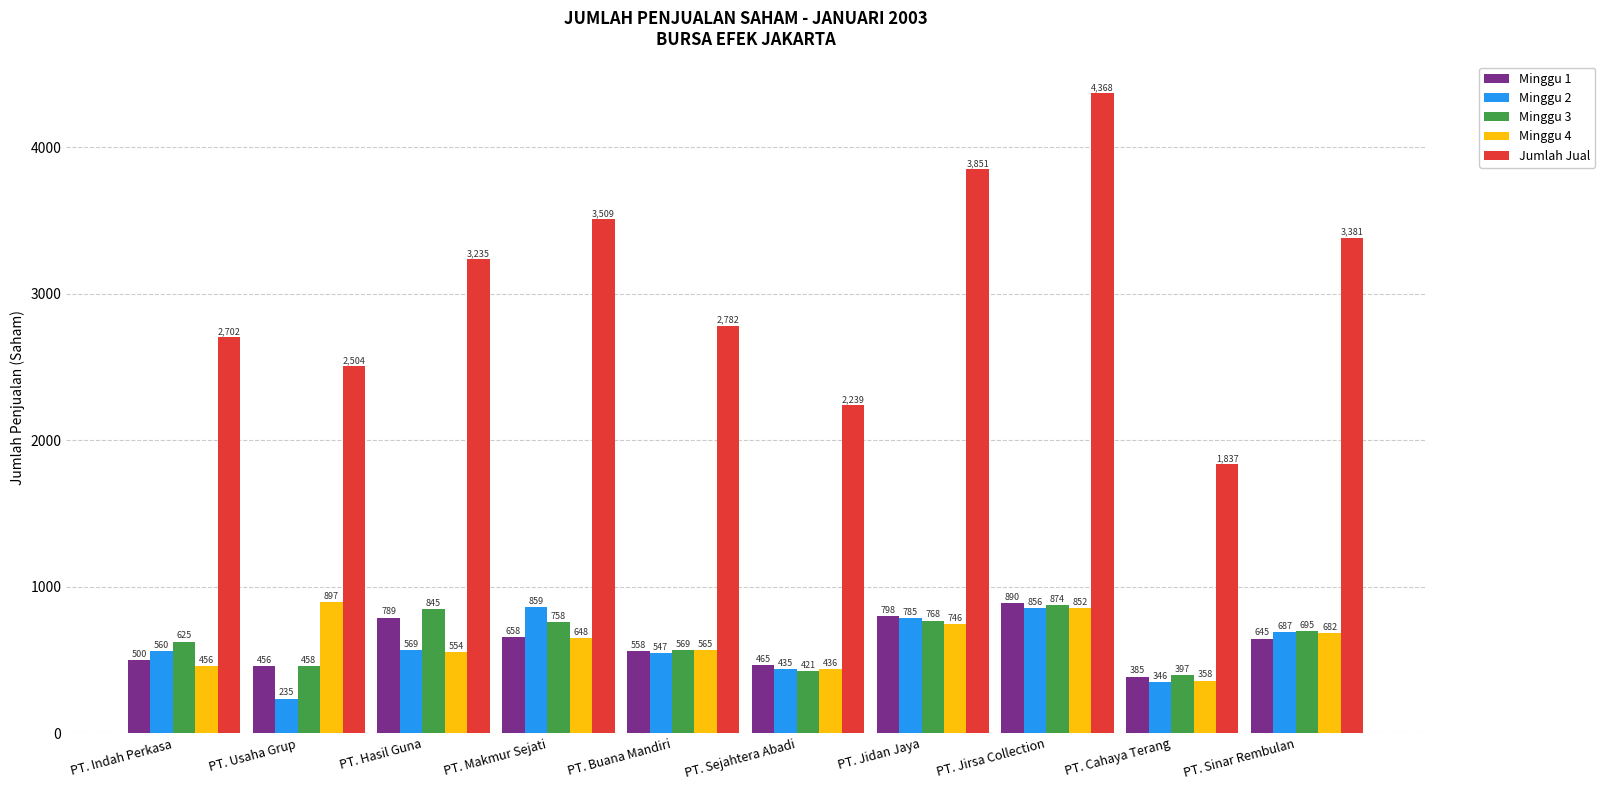

Rank the series by their maximum value, from highest to lowest.

Jumlah Jual, Minggu 4, Minggu 1, Minggu 3, Minggu 2